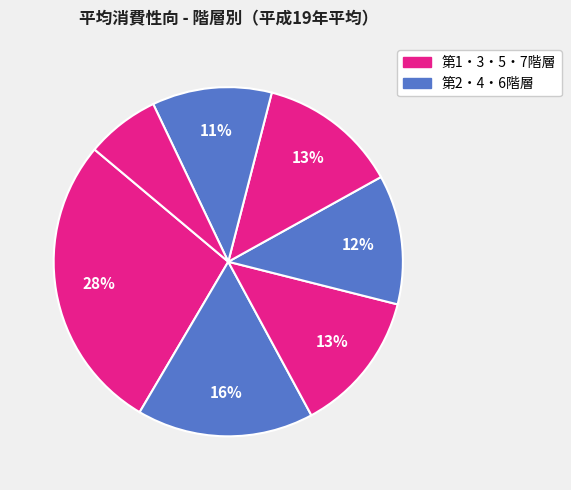

How many slices are in this pie chart?

7